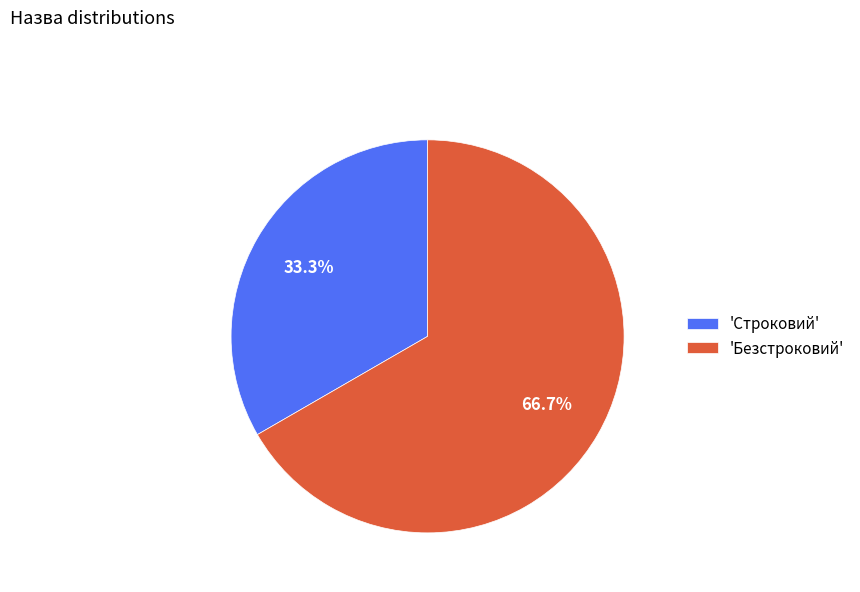

Which category has the biggest portion of the pie?

'Безстроковий'